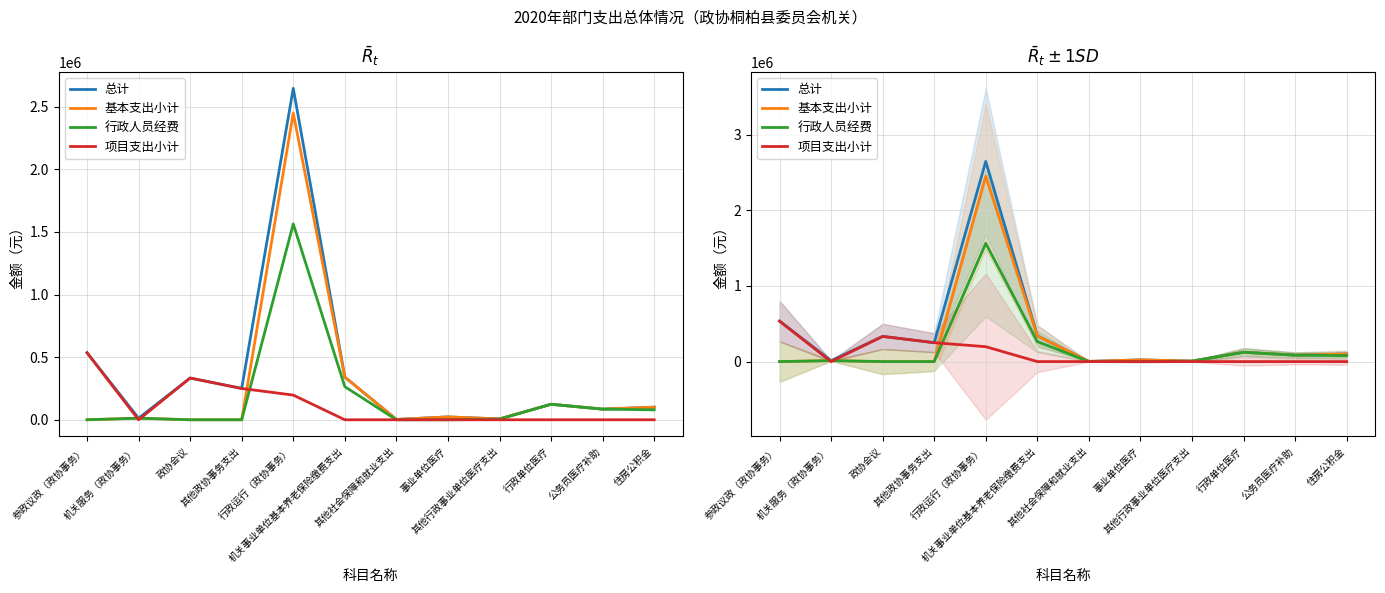

Reading left to right, what are all the values shown in this chart?

总计: 参政议政（政协事务）=535400.0	机关服务（政协事务）=12635.4	政协会议=333200.0	其他政协事务支出=250000.0	行政运行（政协事务）=2646130.8	机关事业单位基本养老保险缴费支出=340422.5	其他社会保障和就业支出=2663.7	事业单位医疗=22831.7	其他行政事业单位医疗支出=6808.5	行政单位医疗=123768.0	公务员医疗补助=85105.6	住房公积金=100637.3
基本支出小计: 参政议政（政协事务）=0.0	机关服务（政协事务）=12635.4	政协会议=0.0	其他政协事务支出=0.0	行政运行（政协事务）=2449130.8	机关事业单位基本养老保险缴费支出=340422.5	其他社会保障和就业支出=2663.7	事业单位医疗=22831.7	其他行政事业单位医疗支出=6808.5	行政单位医疗=123768.0	公务员医疗补助=85105.6	住房公积金=100637.3
行政人员经费: 参政议政（政协事务）=0.0	机关服务（政协事务）=12635.4	政协会议=0.0	其他政协事务支出=0.0	行政运行（政协事务）=1564025.8	机关事业单位基本养老保险缴费支出=264316.8	其他社会保障和就业支出=0.0	事业单位医疗=0.0	其他行政事业单位医疗支出=5286.3	行政单位医疗=123768.0	公务员医疗补助=85105.6	住房公积金=79295.0
项目支出小计: 参政议政（政协事务）=535400.0	机关服务（政协事务）=0.0	政协会议=333200.0	其他政协事务支出=250000.0	行政运行（政协事务）=197000.0	机关事业单位基本养老保险缴费支出=0.0	其他社会保障和就业支出=0.0	事业单位医疗=0.0	其他行政事业单位医疗支出=0.0	行政单位医疗=0.0	公务员医疗补助=0.0	住房公积金=0.0